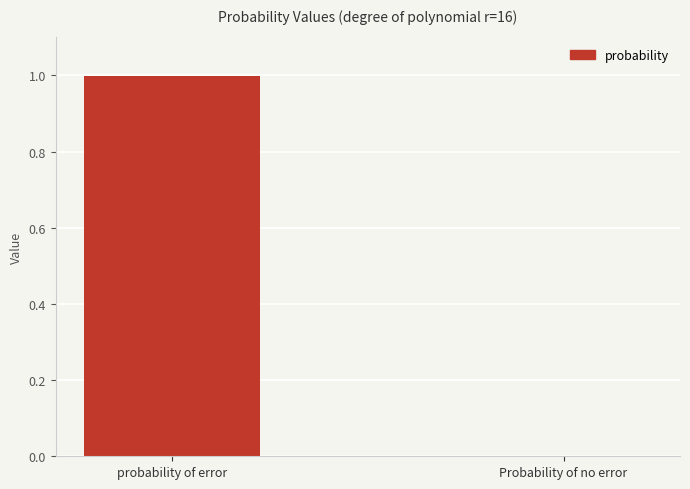

Are the bars horizontal?

No